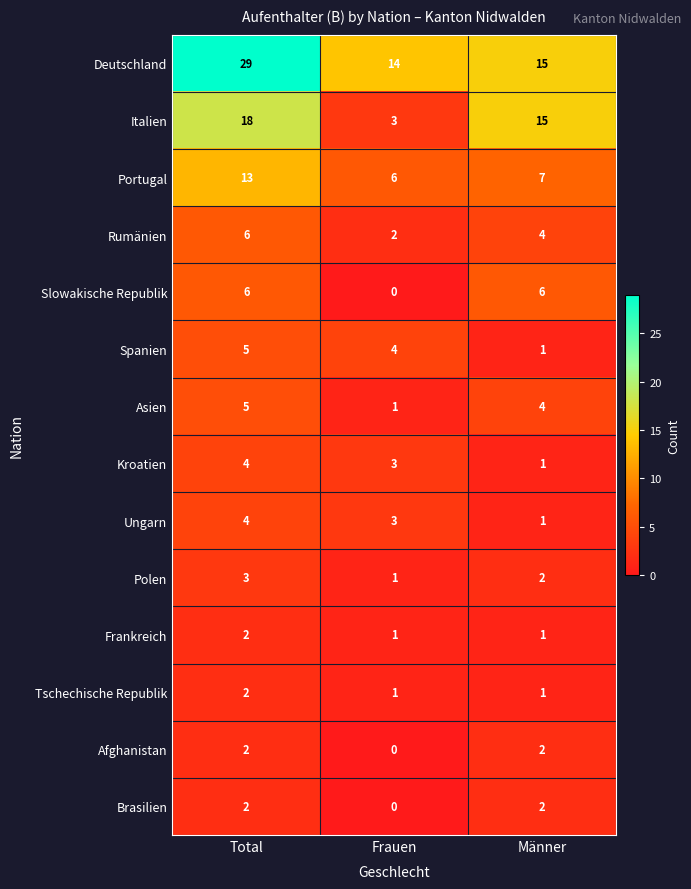

Count the Kroatien values in the range 1 to 4.

3